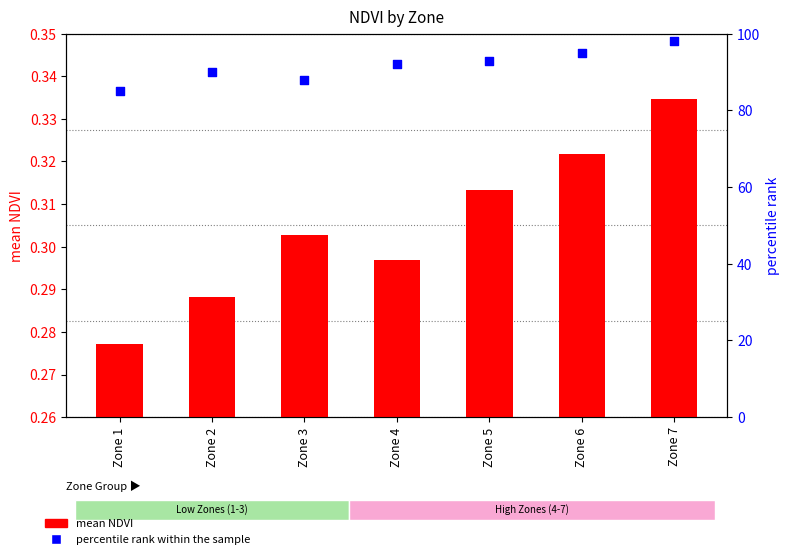

At which category is the sum across all series the highest?

Zone 7